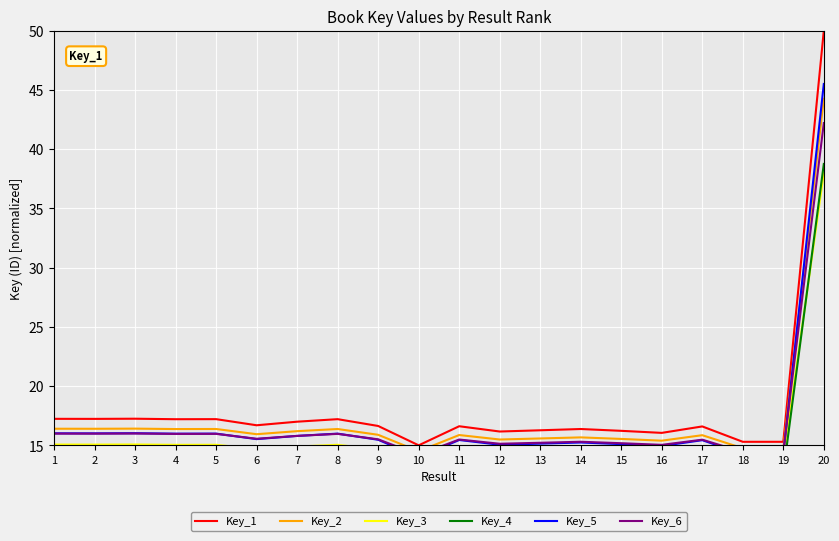

What is the value of the Key_4 point at the 3rd from the left?

14.2